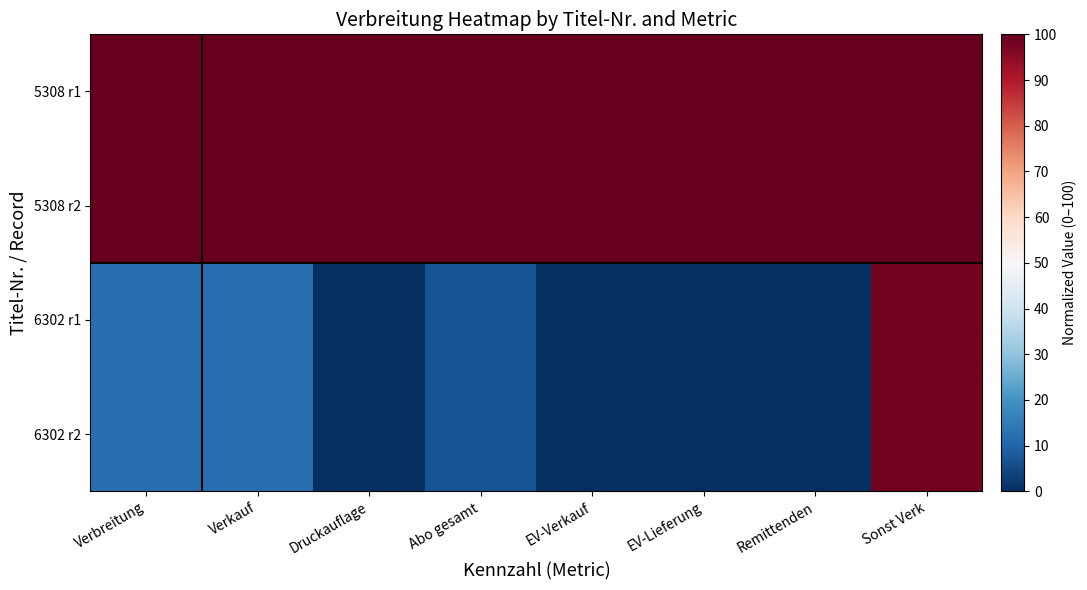

Reading left to right, what are all the values shown in this chart?

5308 r1: Verbreitung=100.0	Verkauf=100.0	Druckauflage=100.0	Abo gesamt=100.0	EV-Verkauf=100.0	EV-Lieferung=100.0	Remittenden=100.0	Sonst Verk=100.0
5308 r2: Verbreitung=100.0	Verkauf=100.0	Druckauflage=100.0	Abo gesamt=100.0	EV-Verkauf=100.0	EV-Lieferung=100.0	Remittenden=100.0	Sonst Verk=100.0
6302 r1: Verbreitung=12.2	Verkauf=12.4	Druckauflage=0.0	Abo gesamt=6.9	EV-Verkauf=0.0	EV-Lieferung=0.0	Remittenden=0.0	Sonst Verk=98.2
6302 r2: Verbreitung=12.2	Verkauf=12.4	Druckauflage=0.0	Abo gesamt=6.9	EV-Verkauf=0.0	EV-Lieferung=0.0	Remittenden=0.0	Sonst Verk=98.2